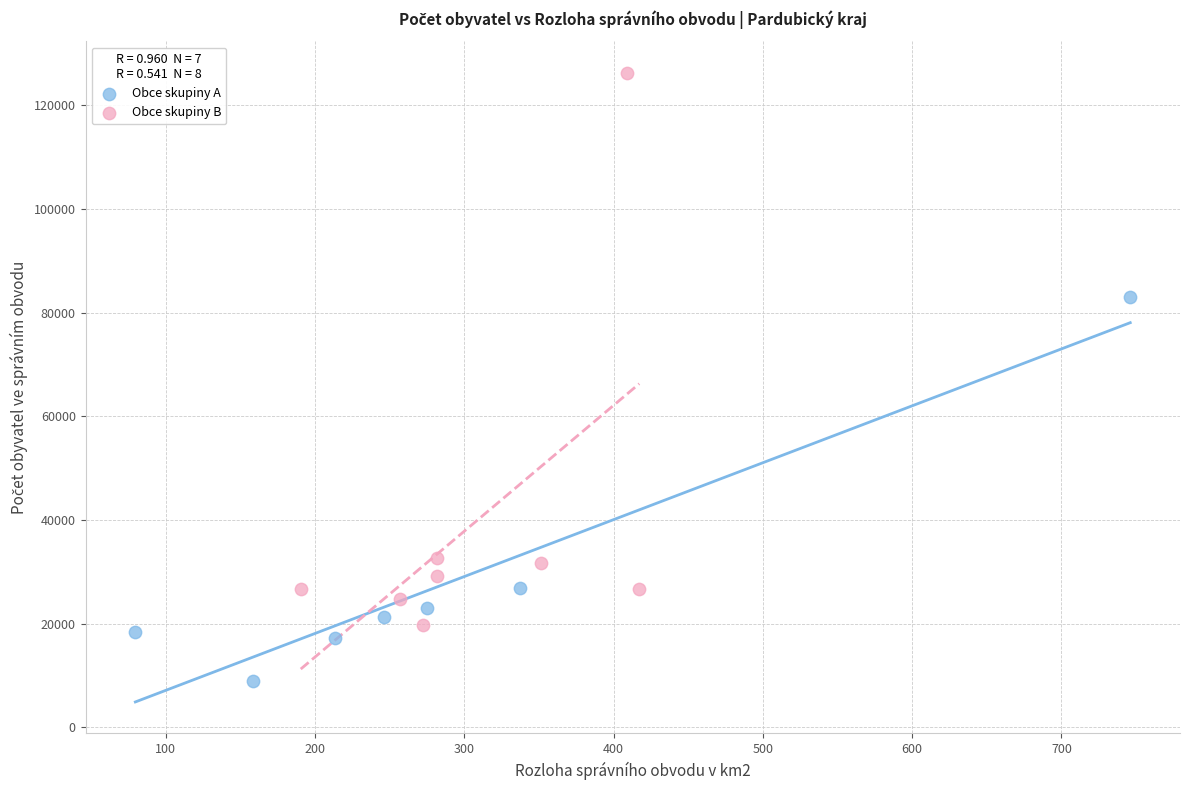

Which series has the widest spread of Y values?

Obce skupiny B